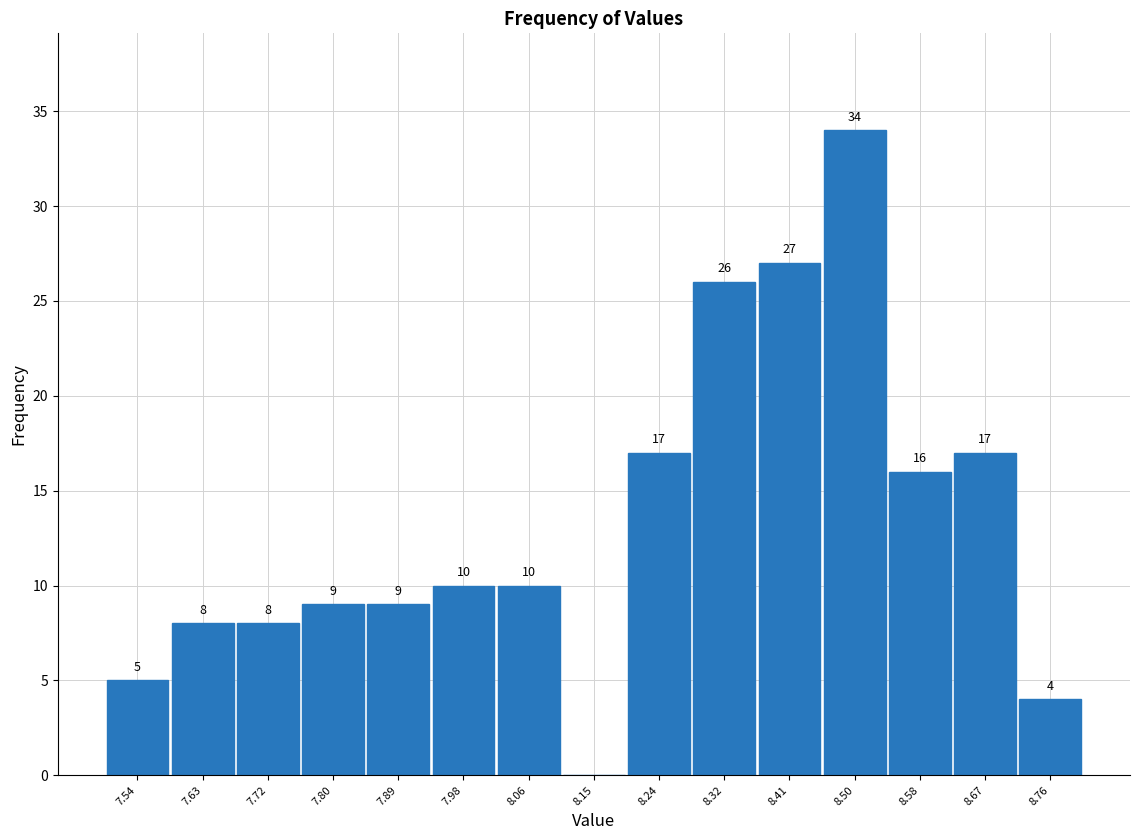

Which range on the x-axis has the tallest bar?

8.45 to 8.54